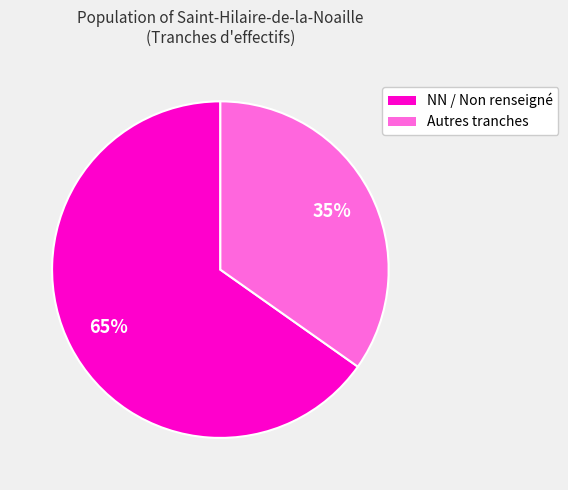

To the nearest percent, what is the average slice percentage?

50%